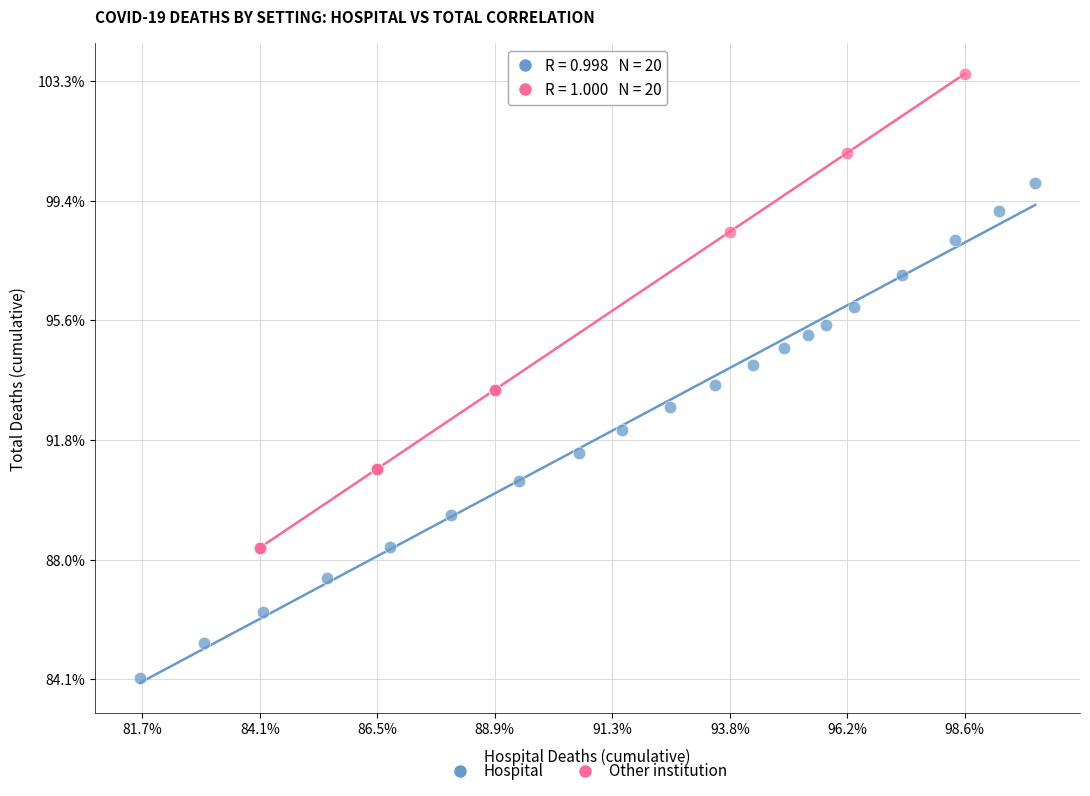

What are all the series names shown in the legend?

Hospital, Other institution